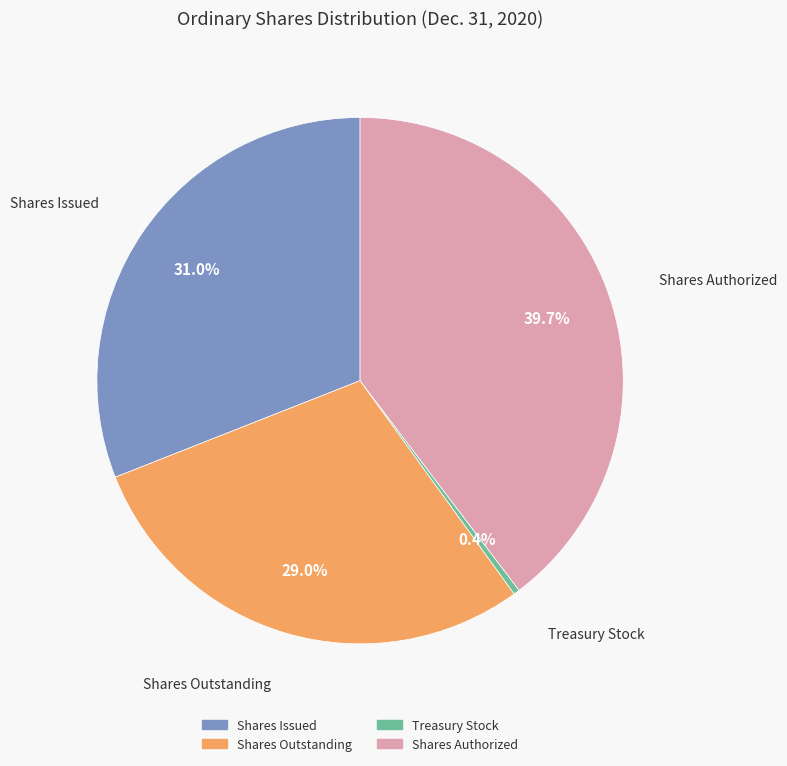

True or false: Shares Authorized accounts for 53% of the total.

False